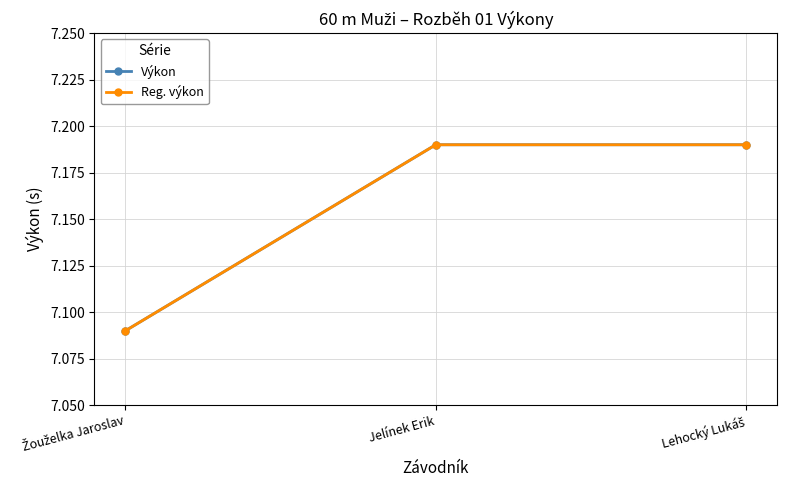

Reading right to left, list all the values displayed in this chart.

Výkon: Lehocký Lukáš=7.2	Jelínek Erik=7.2	Žouželka Jaroslav=7.1
Reg. výkon: Lehocký Lukáš=7.2	Jelínek Erik=7.2	Žouželka Jaroslav=7.1